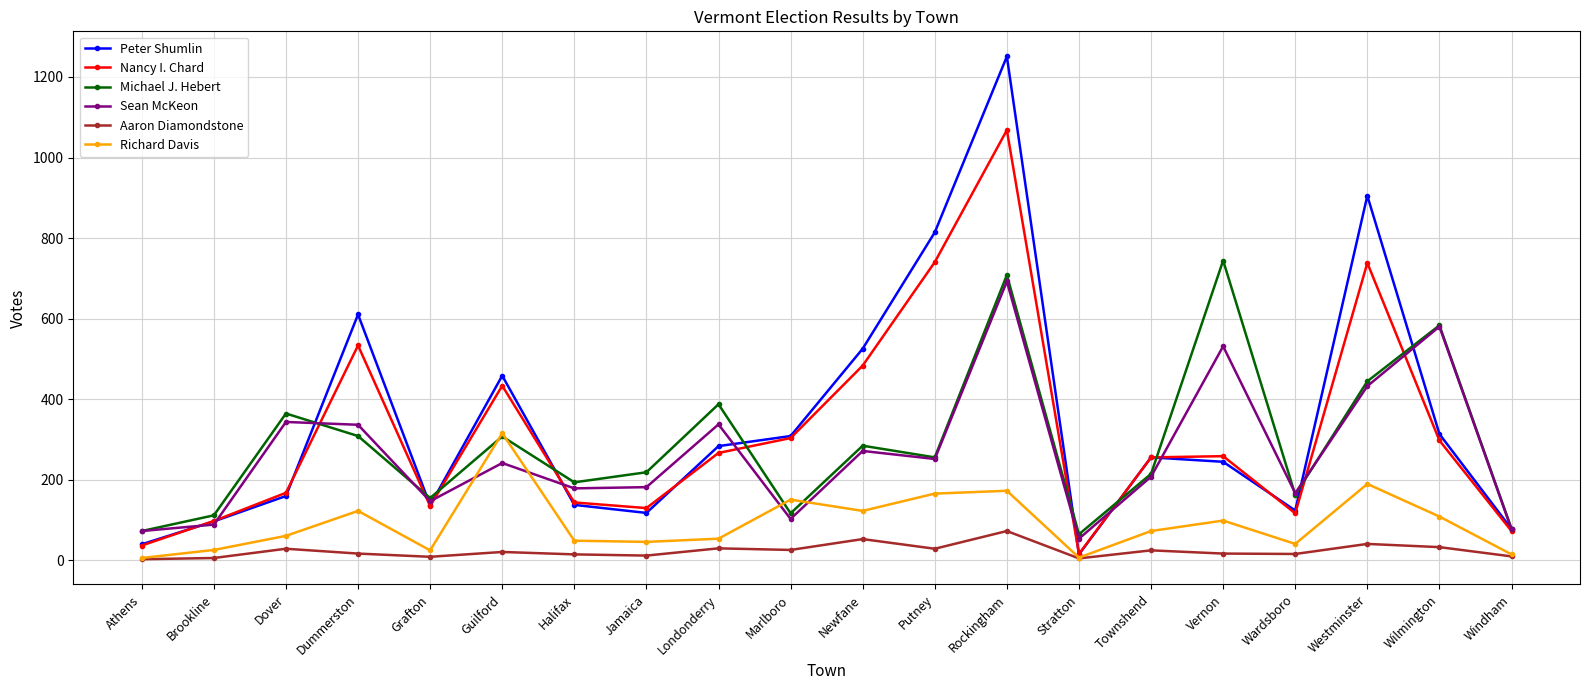

Is the value of Sean McKeon at Marlboro greater than the value of Aaron Diamondstone at Wilmington?

Yes